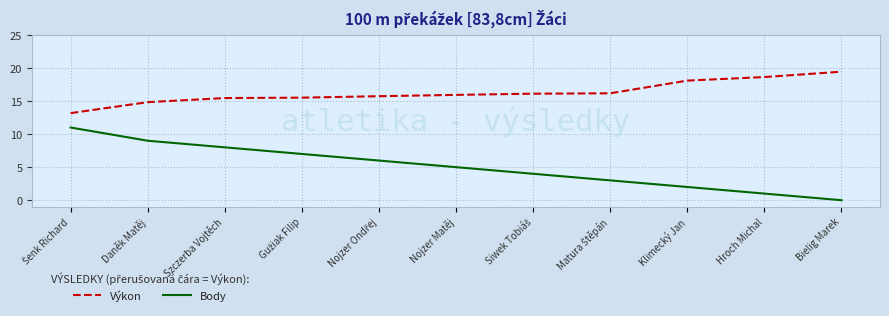

What is the sum of all Body values?

56.0